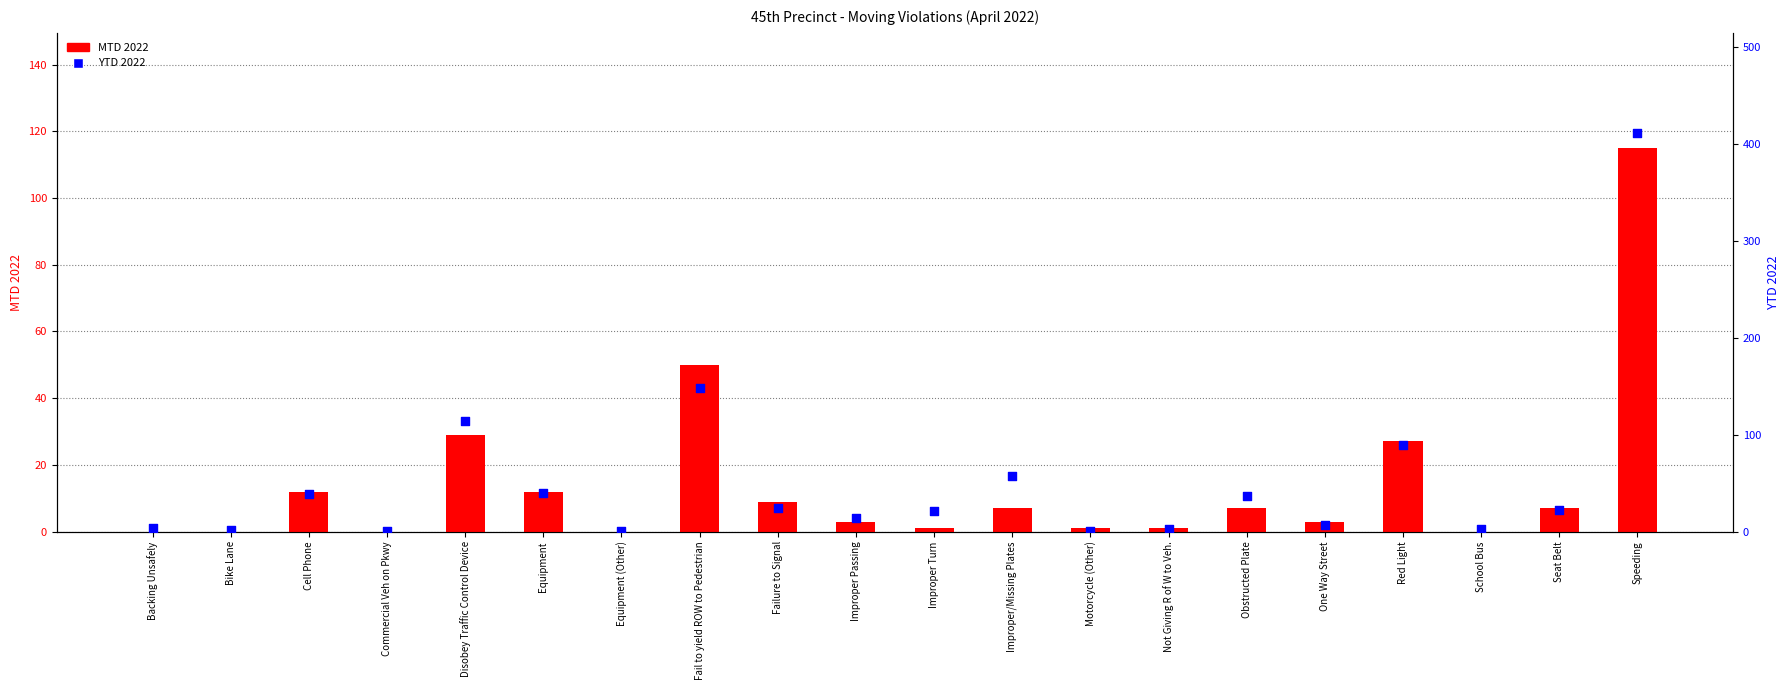

Which series has the largest total across all categories?

YTD 2022